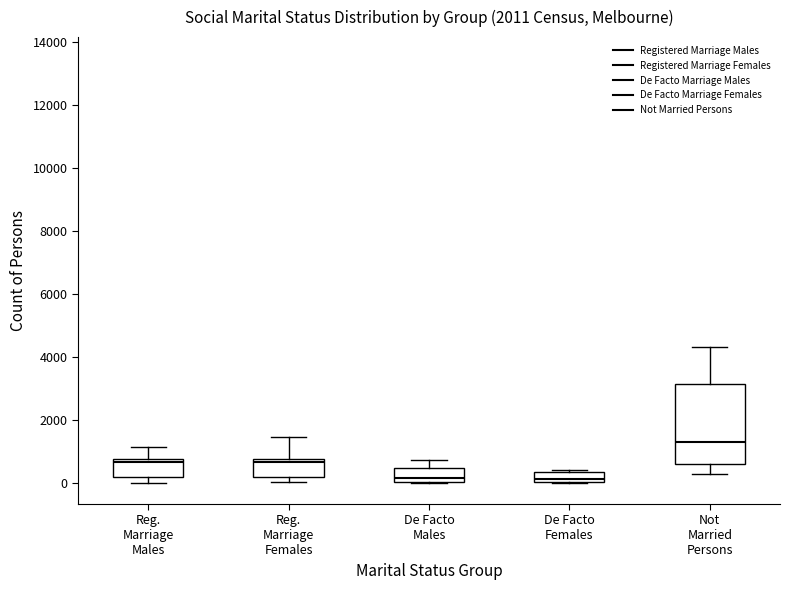

Where does the upper whisker of the box for Reg. Marriage Females end on the y-axis? The values are not printed on the chart, so give them approximately, as read against the axis.

1400